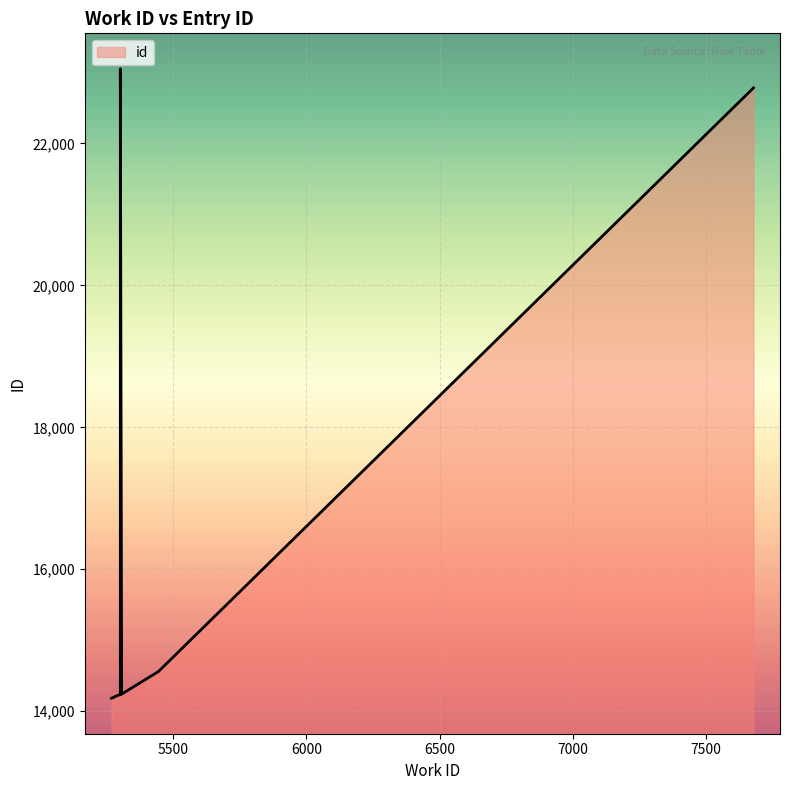

What position from the left is 7500?

6